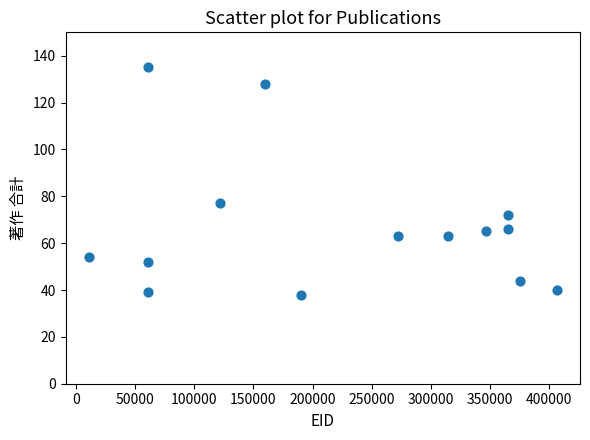

What Y value in the scatter plot is closest to 86?

77